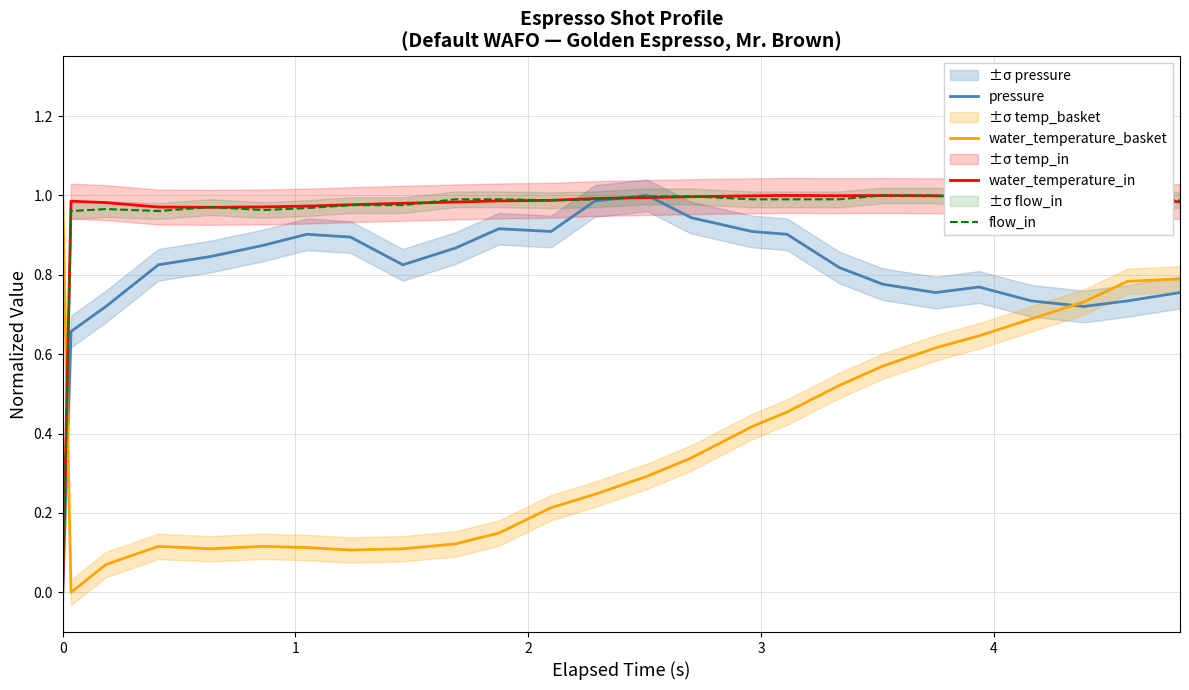

Which series ends up on top after the final intersection of water_temperature_in and water_temperature_basket?

water_temperature_in